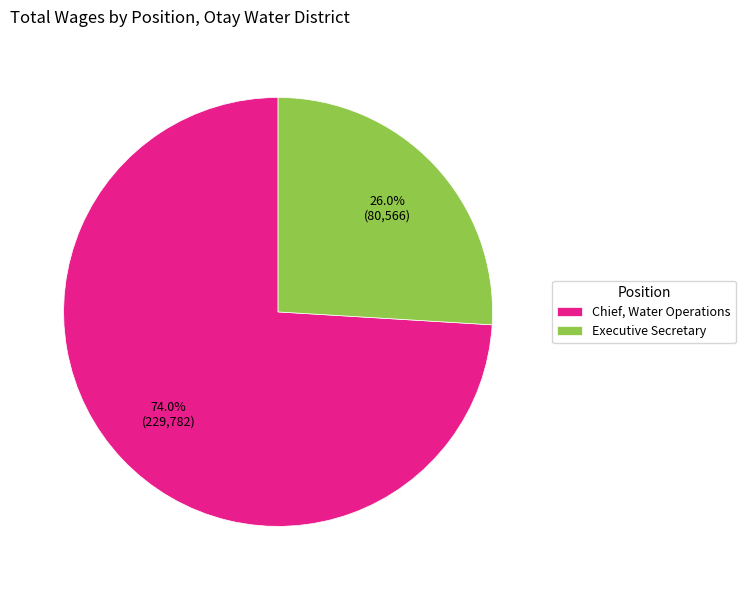

Between Executive Secretary and Chief, Water Operations, which is larger?

Chief, Water Operations